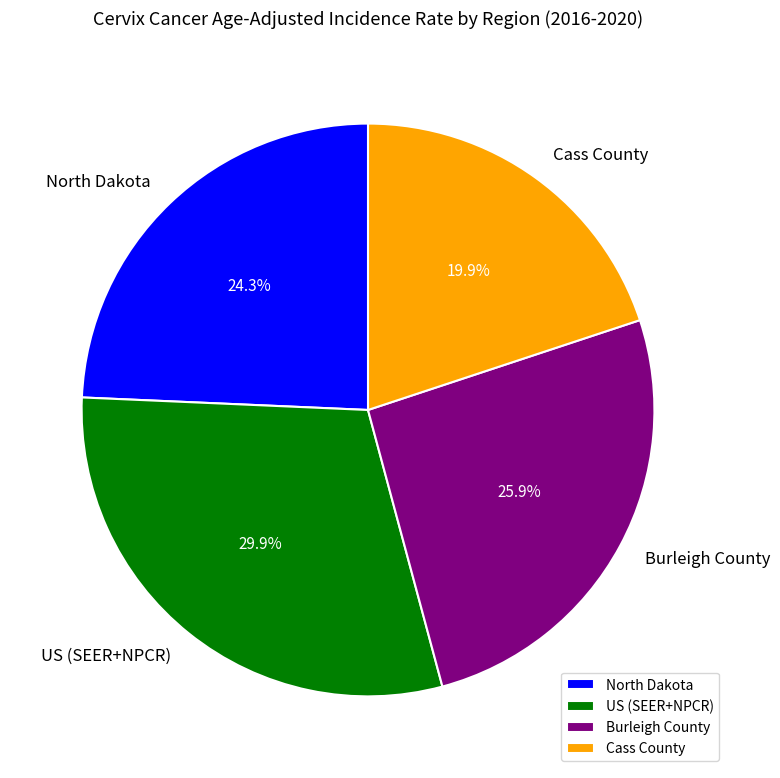

Does Burleigh County account for over 50% of the chart?

No